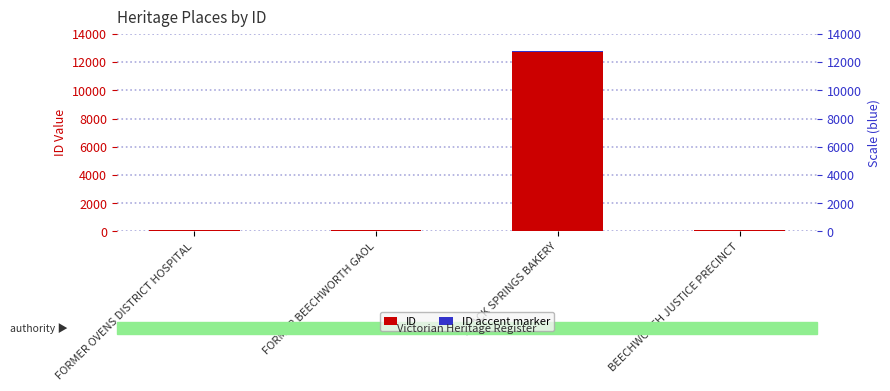

Between BEECHWORTH JUSTICE PRECINCT and FORMER OVENS DISTRICT HOSPITAL, which is larger?

BEECHWORTH JUSTICE PRECINCT